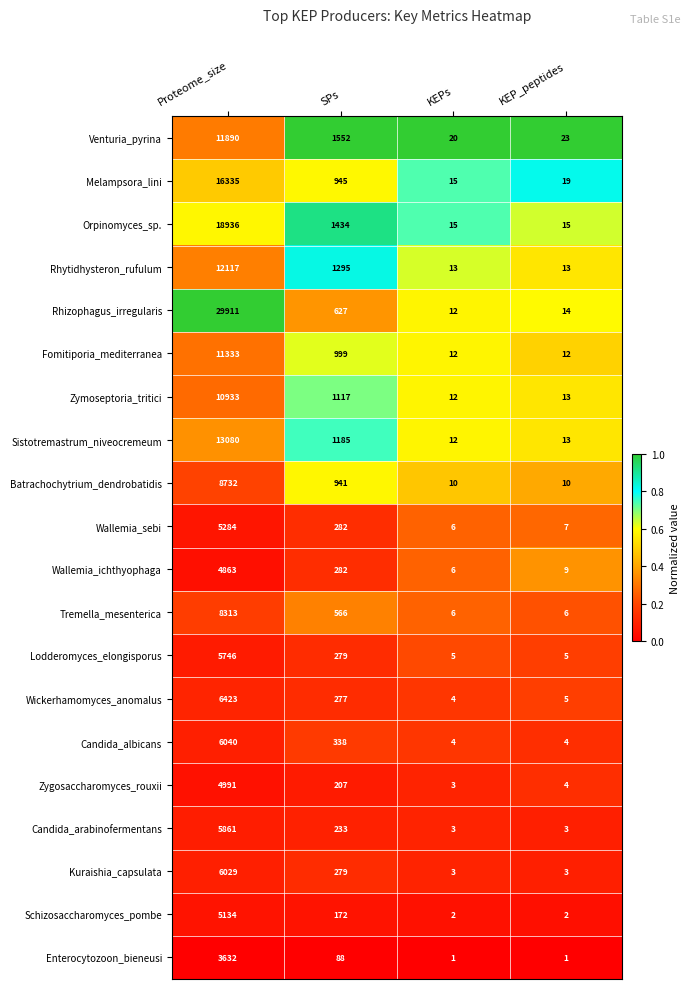

What is the greatest value displayed?

29911